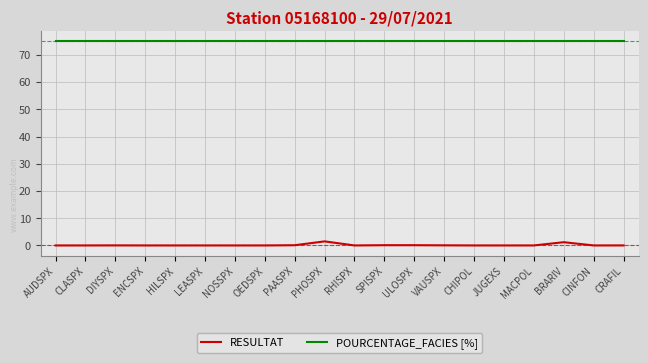

What are all the series names shown in the legend?

RESULTAT, POURCENTAGE_FACIES [%]